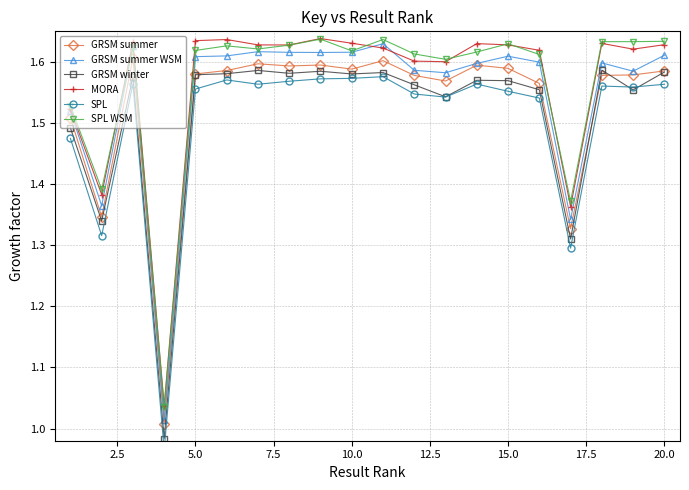

The SPL WSM series shows 1.1 at 5.0. True or false?

False